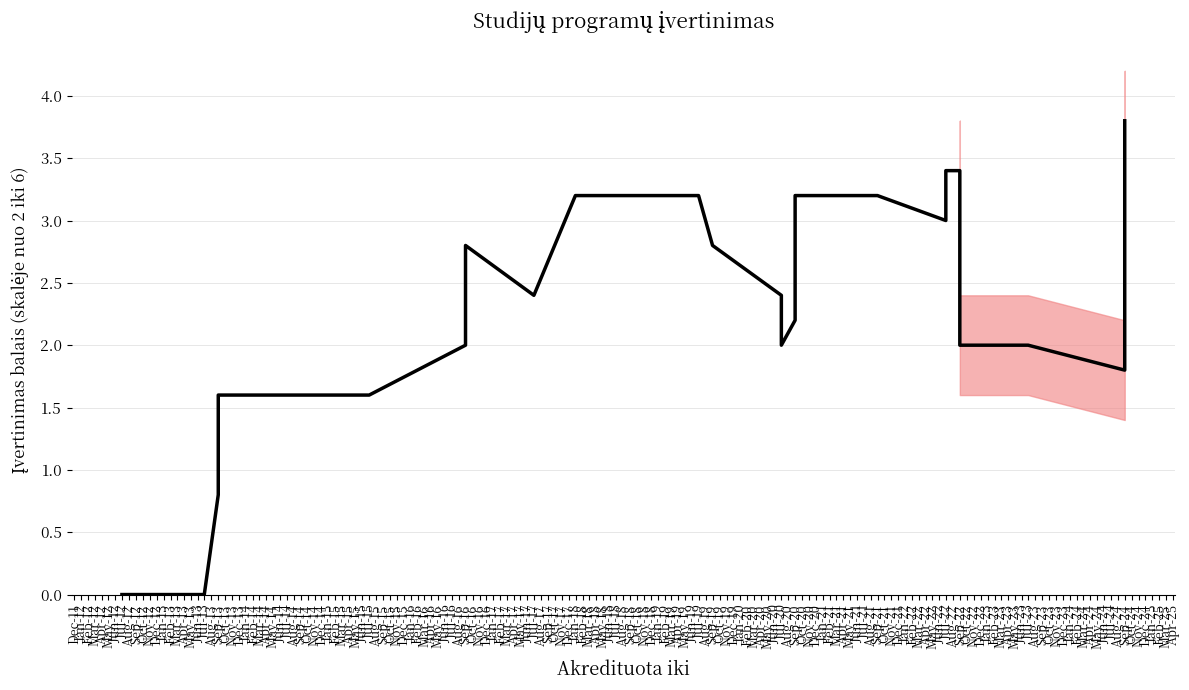

How many data points are less than 2?

9